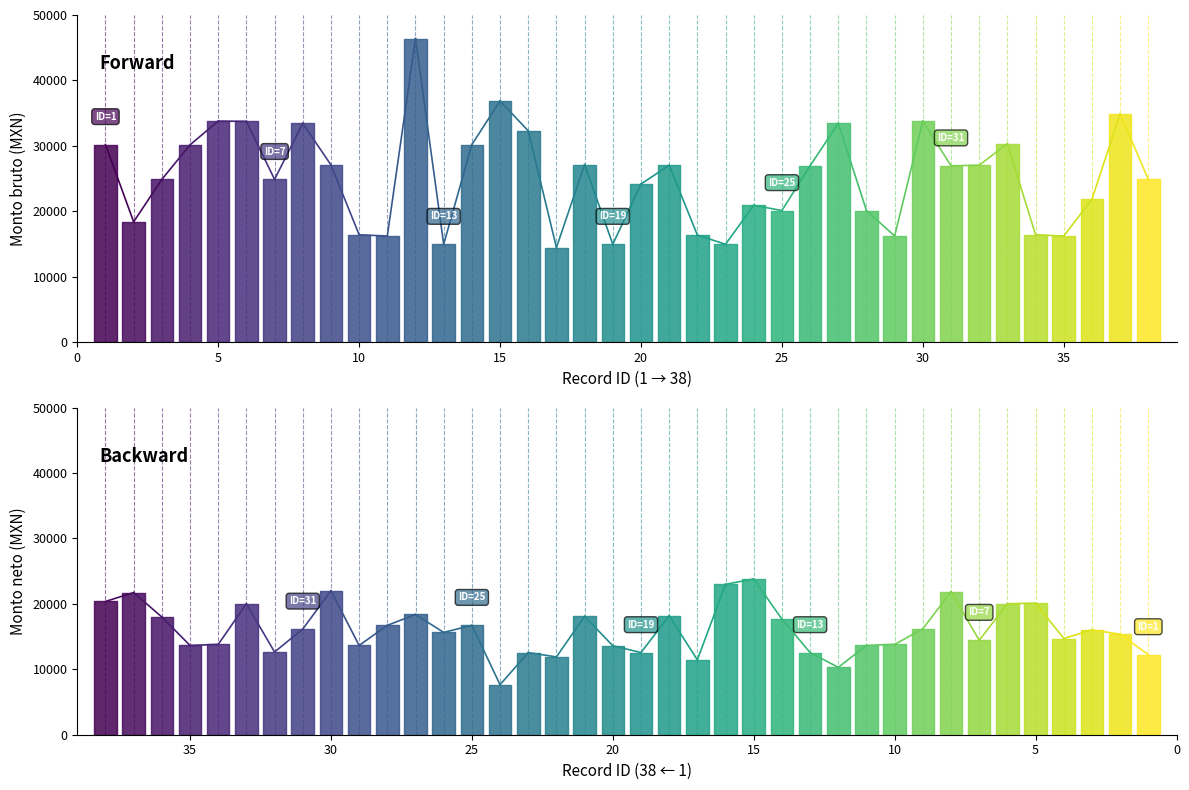

What is the maximum value shown in the chart?

46395.5